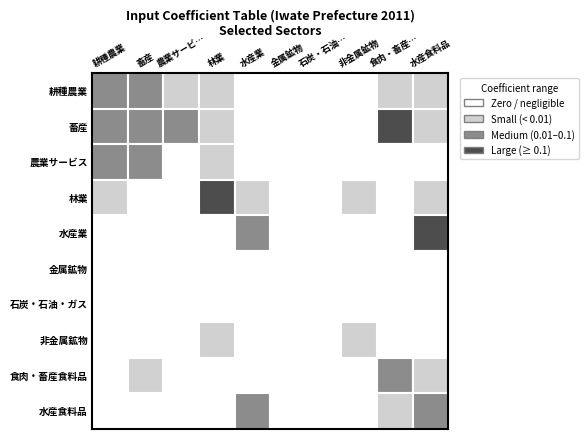

Count the number of data series in this chart.

10